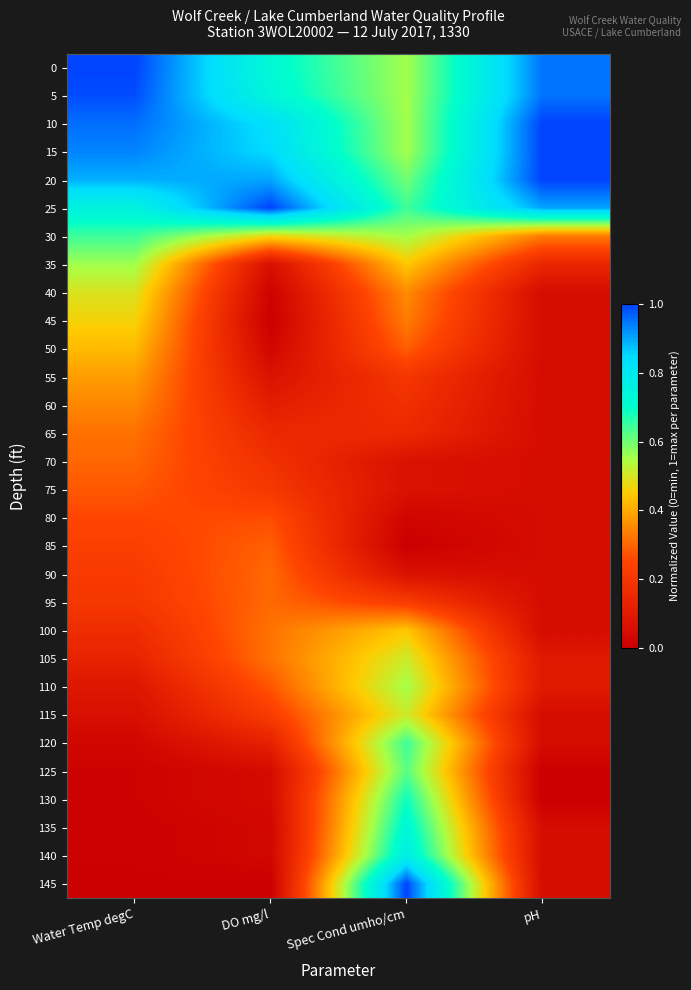

At DO mg/l, list the series in order from largest to smallest.

25, 20, 15, 10, 5, 0, 30, 100, 105, 90, 95, 85, 110, 80, 115, 75, 70, 65, 120, 60, 55, 35, 125, 130, 50, 135, 140, 40, 45, 145